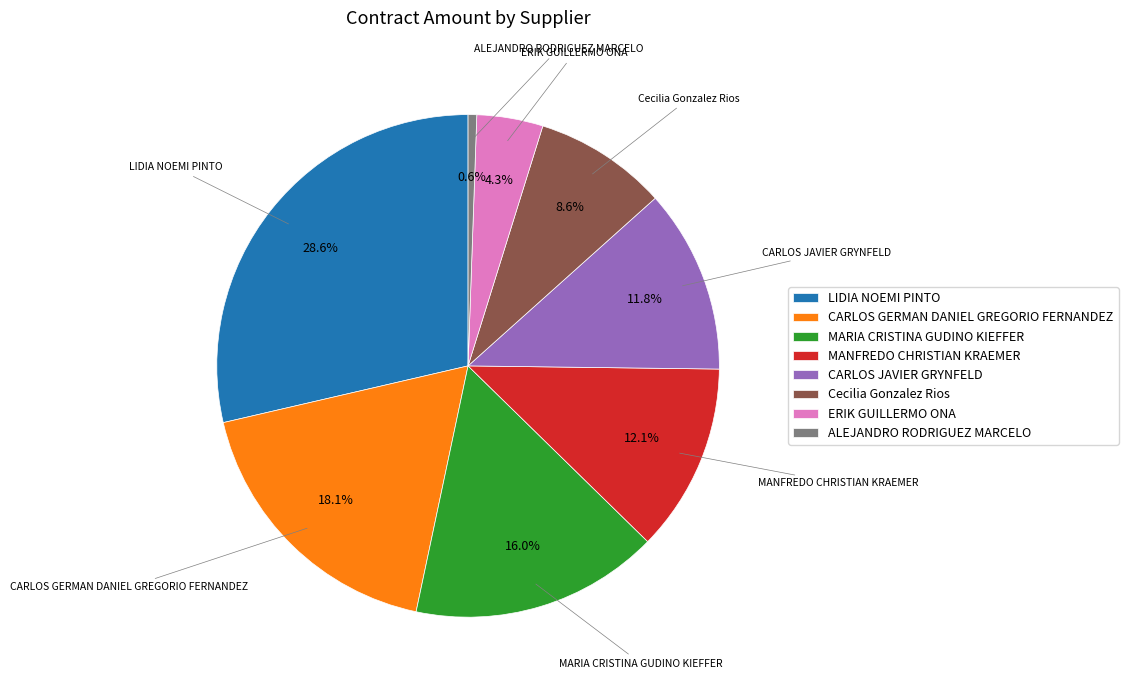

Count the number of slices in the pie.

8